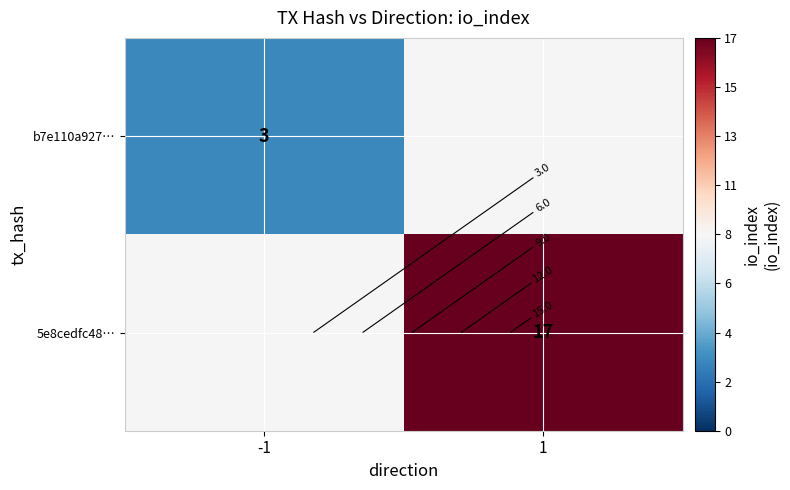

List the series in order of their peak value, lowest first.

b7e110a927…, 5e8cedfc48…